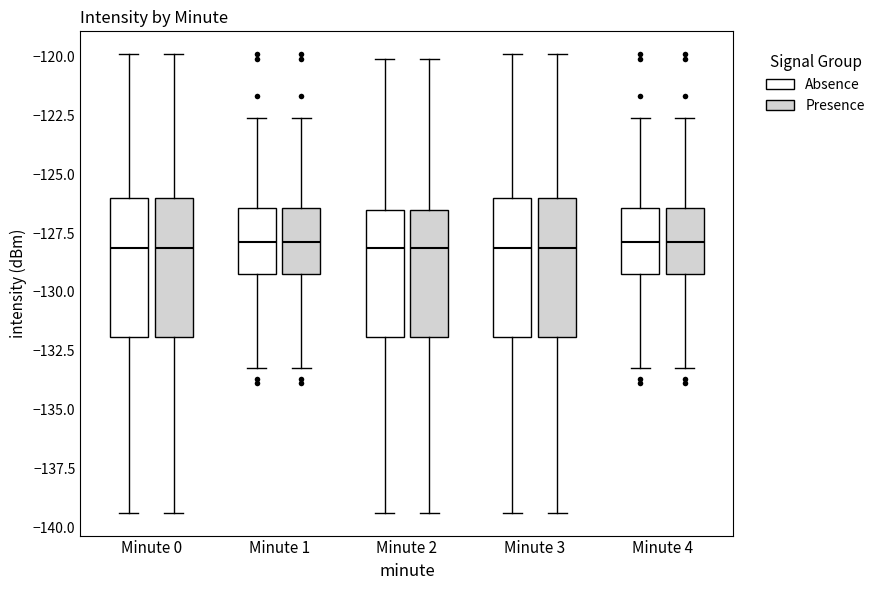

Reading left to right, transcribe this box plot: for each box, give where its median line is, the range the box spans, and where its two whiskers end, as read against the y-axis. The values are not printed on the chart, so give them approximately, as read against the axis.

Minute 0 (Absence): median -128.0, box -132.0 to -126.0, whiskers -139.5 to -120.0
Minute 0 (Presence): median -128.0, box -132.0 to -126.0, whiskers -139.5 to -120.0
Minute 1 (Absence): median -128.0, box -129.5 to -126.5, whiskers -133.0 to -122.5
Minute 1 (Presence): median -128.0, box -129.5 to -126.5, whiskers -133.0 to -122.5
Minute 2 (Absence): median -128.0, box -132.0 to -126.5, whiskers -139.5 to -120.0
Minute 2 (Presence): median -128.0, box -132.0 to -126.5, whiskers -139.5 to -120.0
Minute 3 (Absence): median -128.0, box -132.0 to -126.0, whiskers -139.5 to -120.0
Minute 3 (Presence): median -128.0, box -132.0 to -126.0, whiskers -139.5 to -120.0
Minute 4 (Absence): median -128.0, box -129.5 to -126.5, whiskers -133.0 to -122.5
Minute 4 (Presence): median -128.0, box -129.5 to -126.5, whiskers -133.0 to -122.5